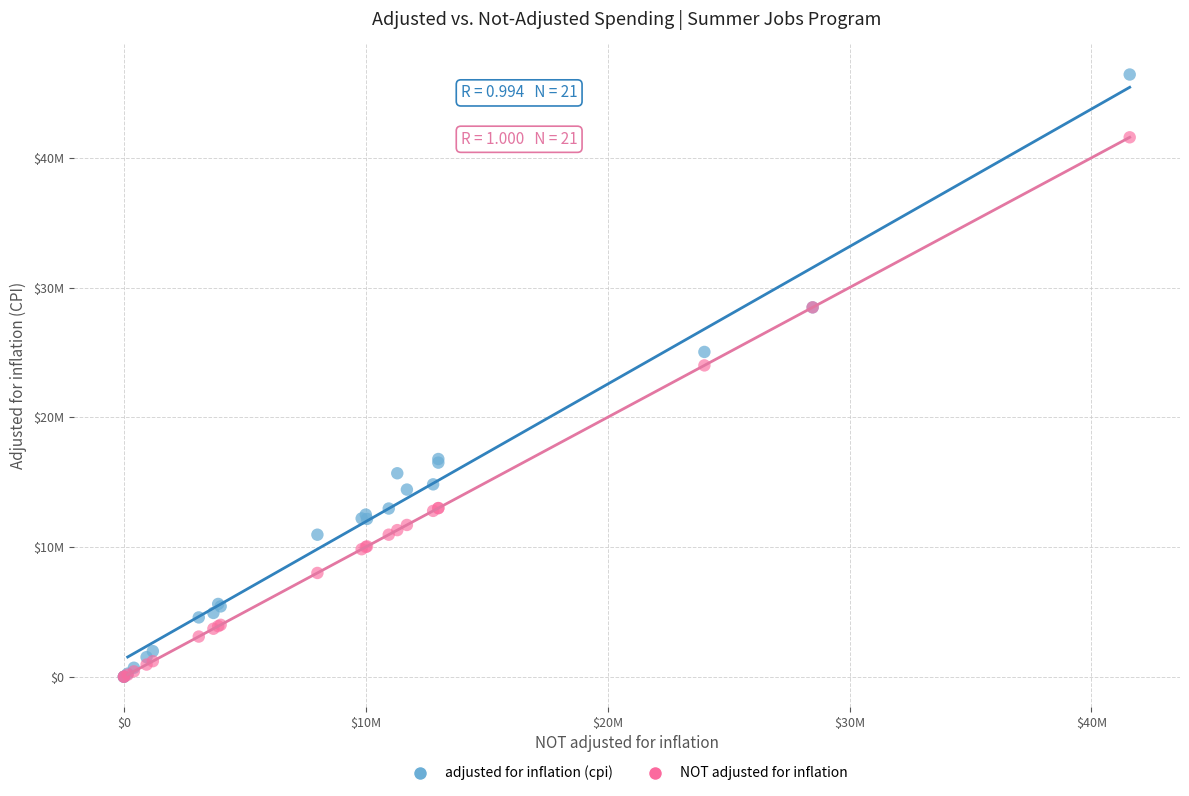

What are all the series names shown in the legend?

adjusted for inflation (cpi), NOT adjusted for inflation